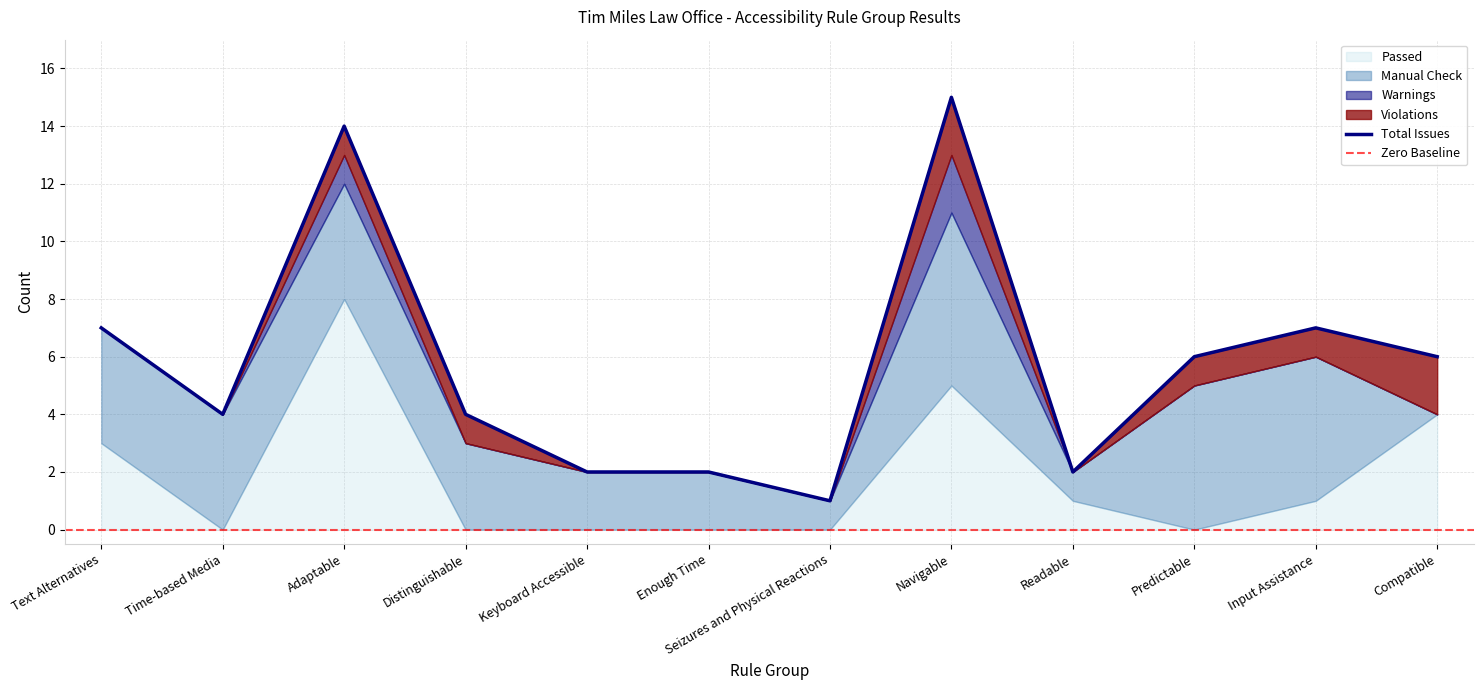

Count the number of data series in this chart.

4